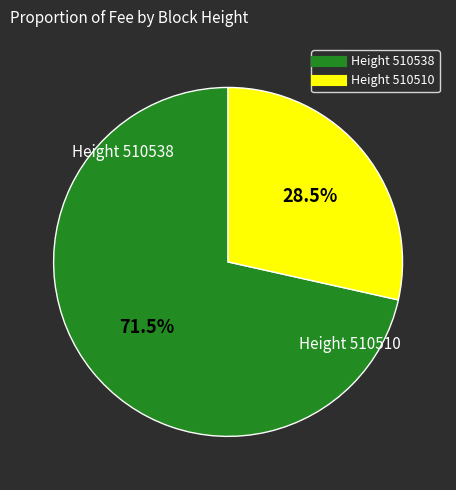

Does any single category account for the majority?

Yes